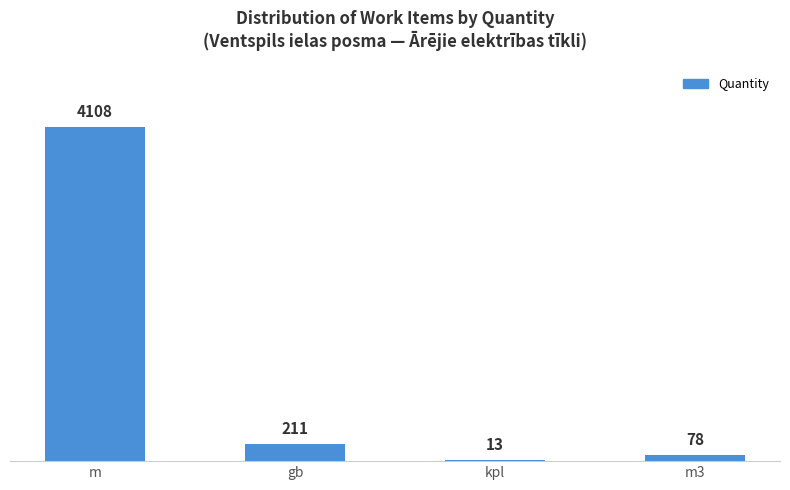

What is the change in value from gb to m3?

-133